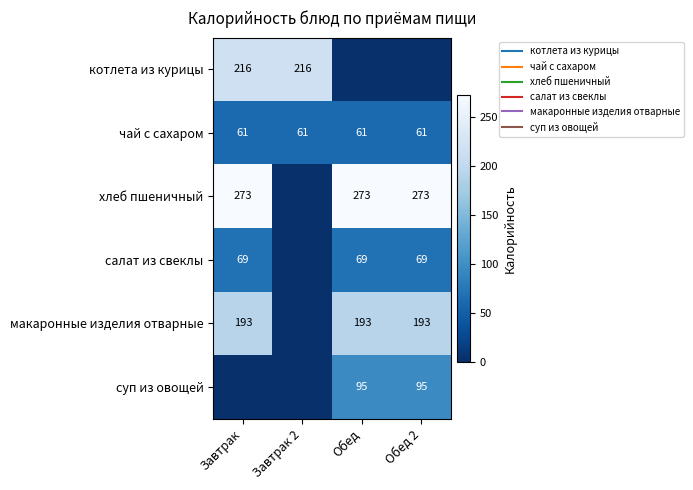

How many values in the хлеб пшеничный series are below 1?

1